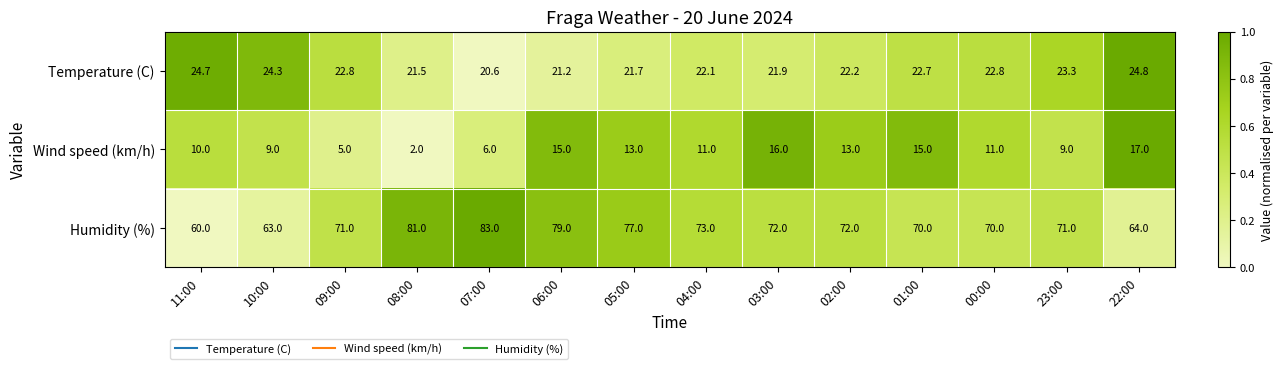

What is the difference between the Temperature (C) values at 02:00 and 00:00?

0.6